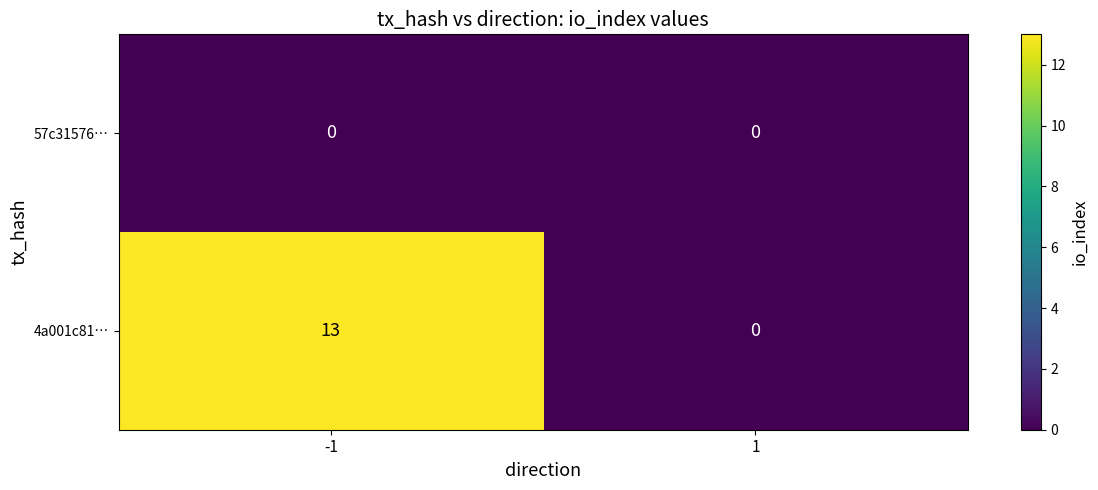

List the series in order of their peak value, highest first.

4a001c81…, 57c31576…